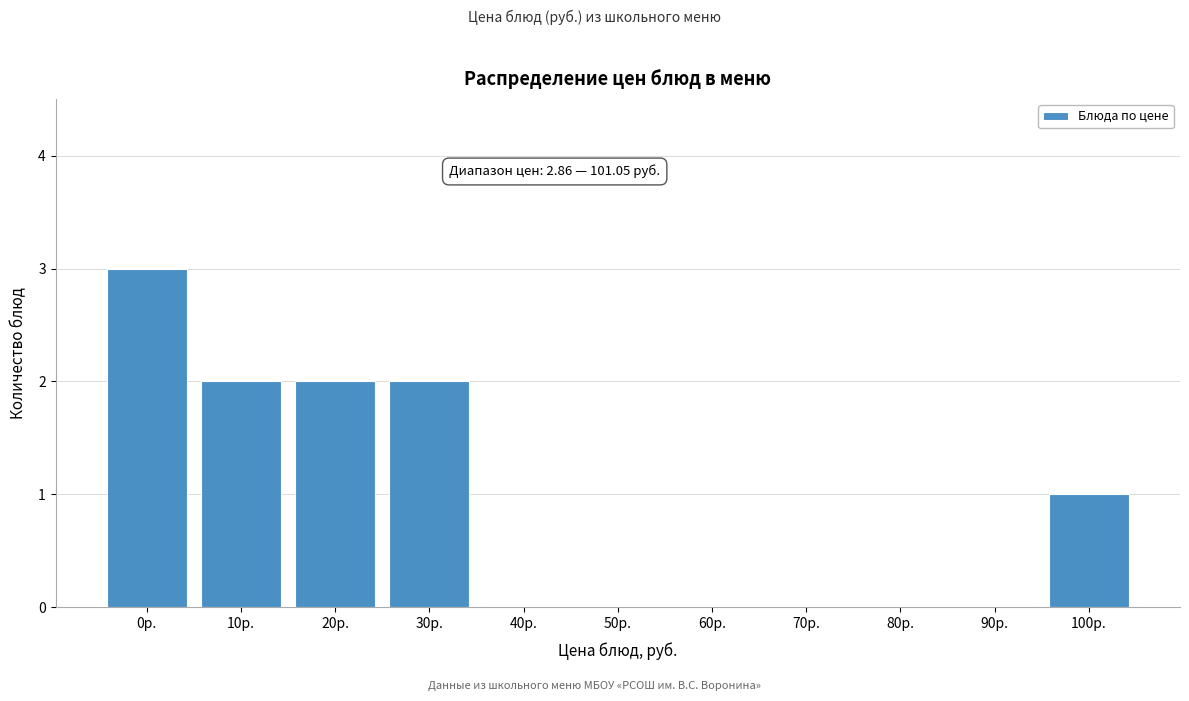

Reading left to right, what are all the values shown in this chart?

0р.=3	10р.=2	20р.=2	30р.=2	40р.=0	50р.=0	60р.=0	70р.=0	80р.=0	90р.=0	100р.=1